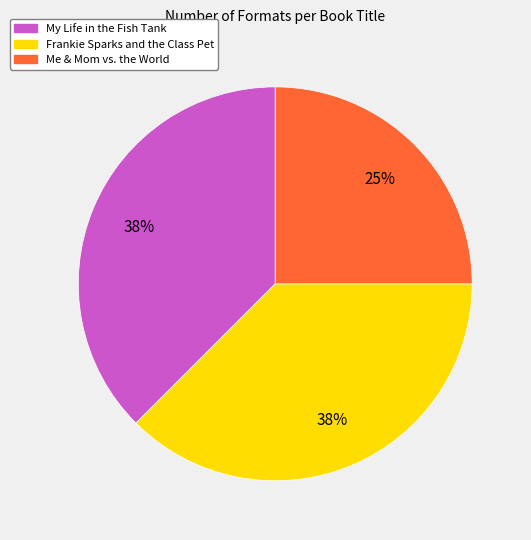

What percentage is the Me & Mom vs. the World slice, to the nearest percent?

25%